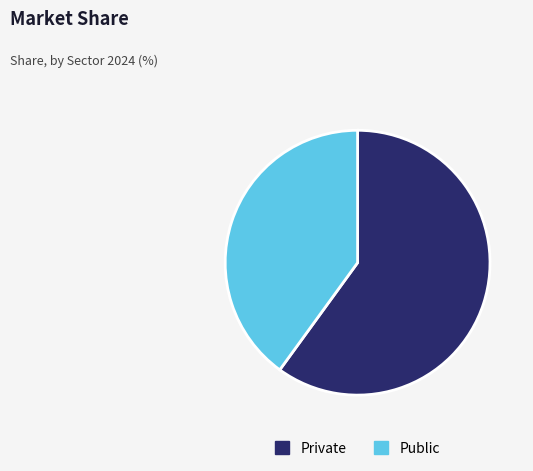

Which category has the biggest portion of the pie?

Private